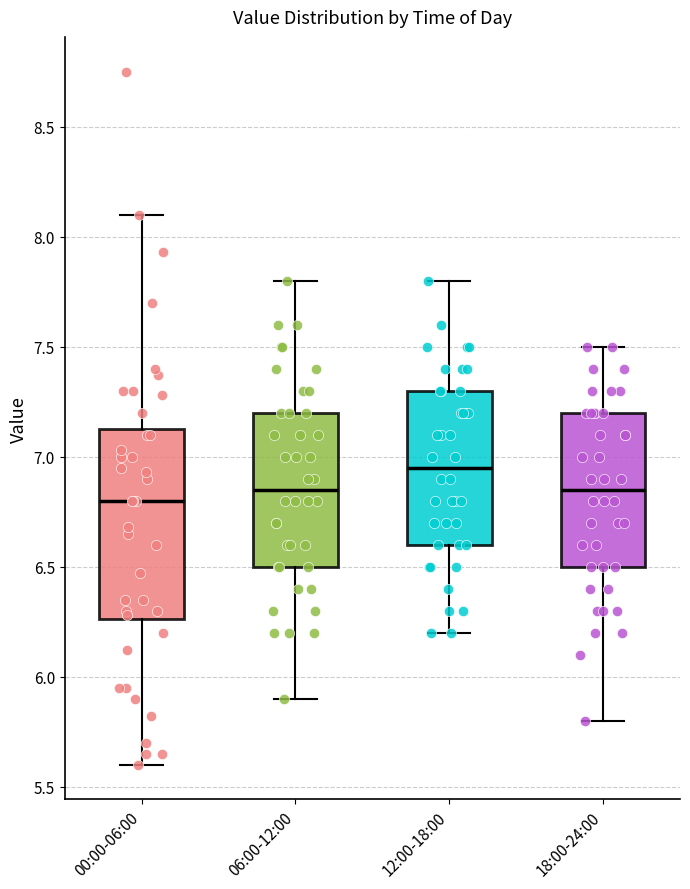

Comparing the boxes themselves (not the whiskers), which one is the tallest?

00:00-06:00